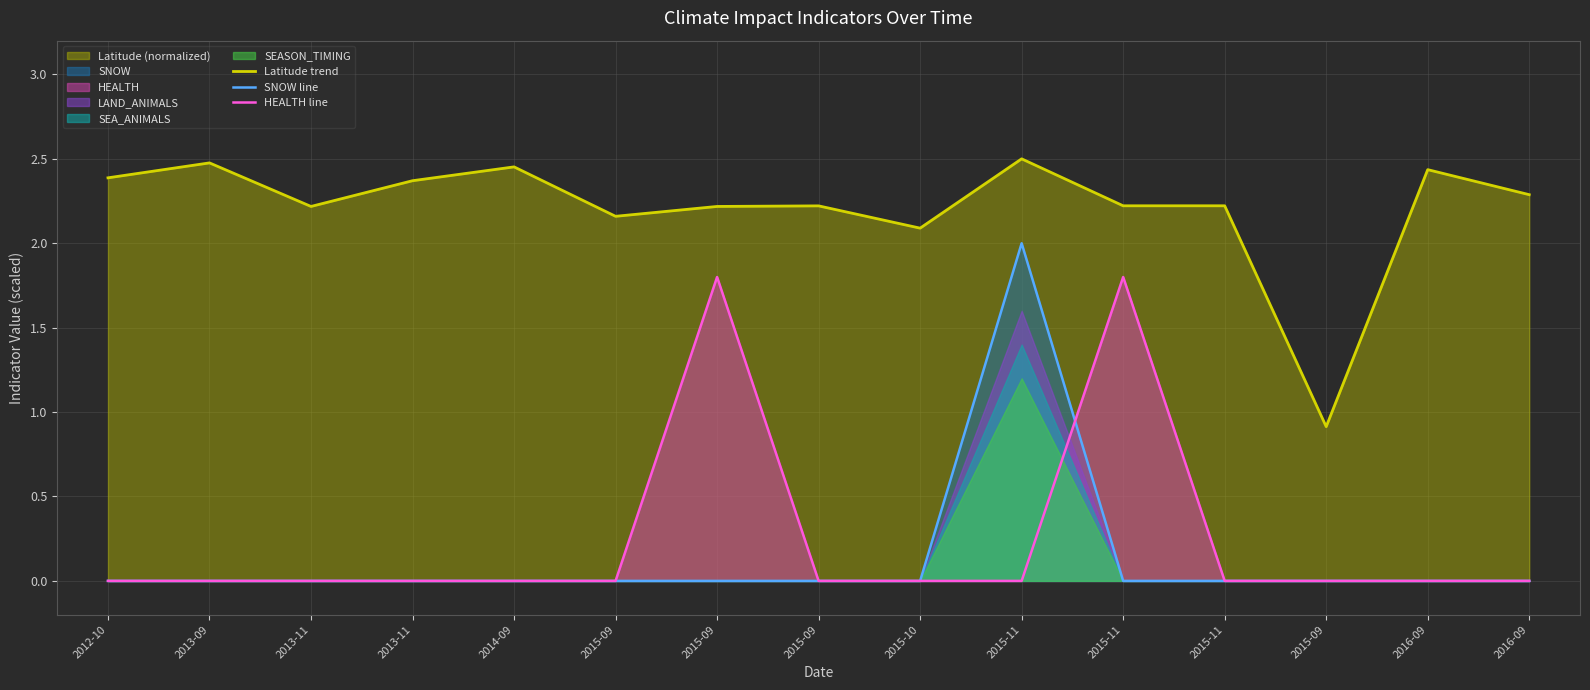

What is the label of the 3rd point from the right?

2015-09